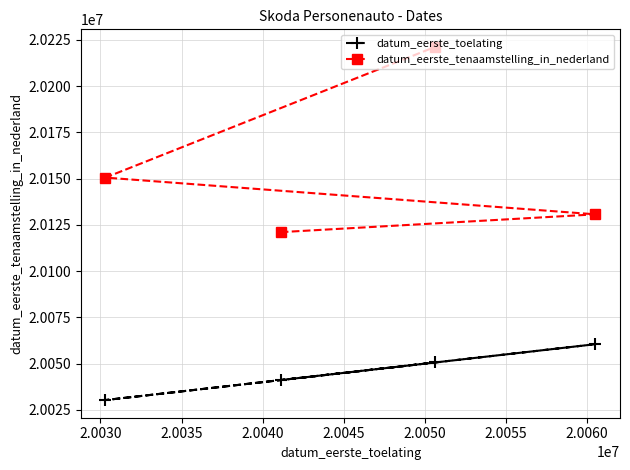

At how many categories does at least one series exceed 20078910?

4